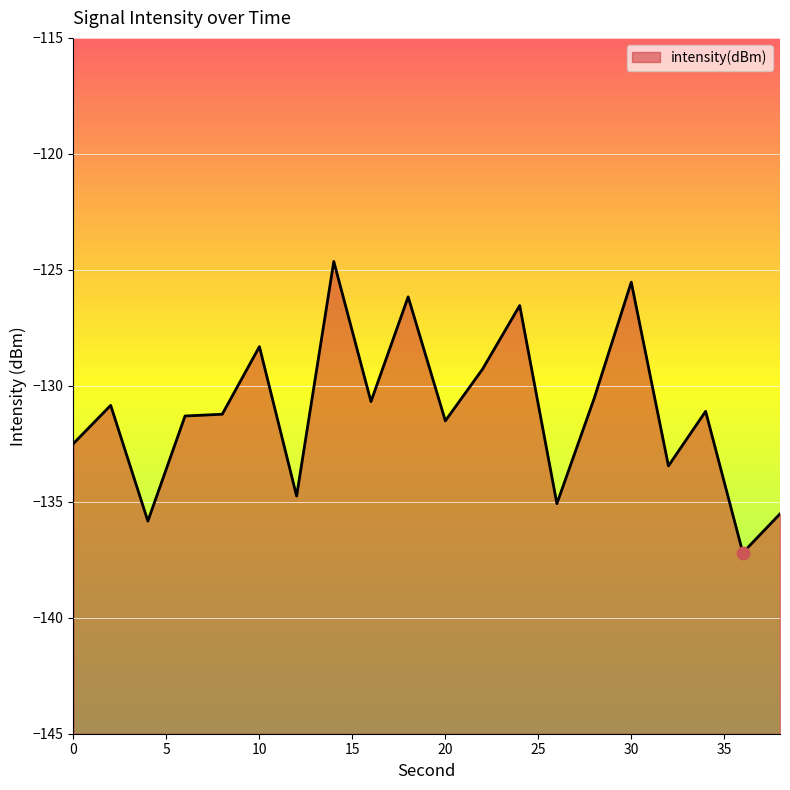

Which has a higher value, 32 or 18?

18